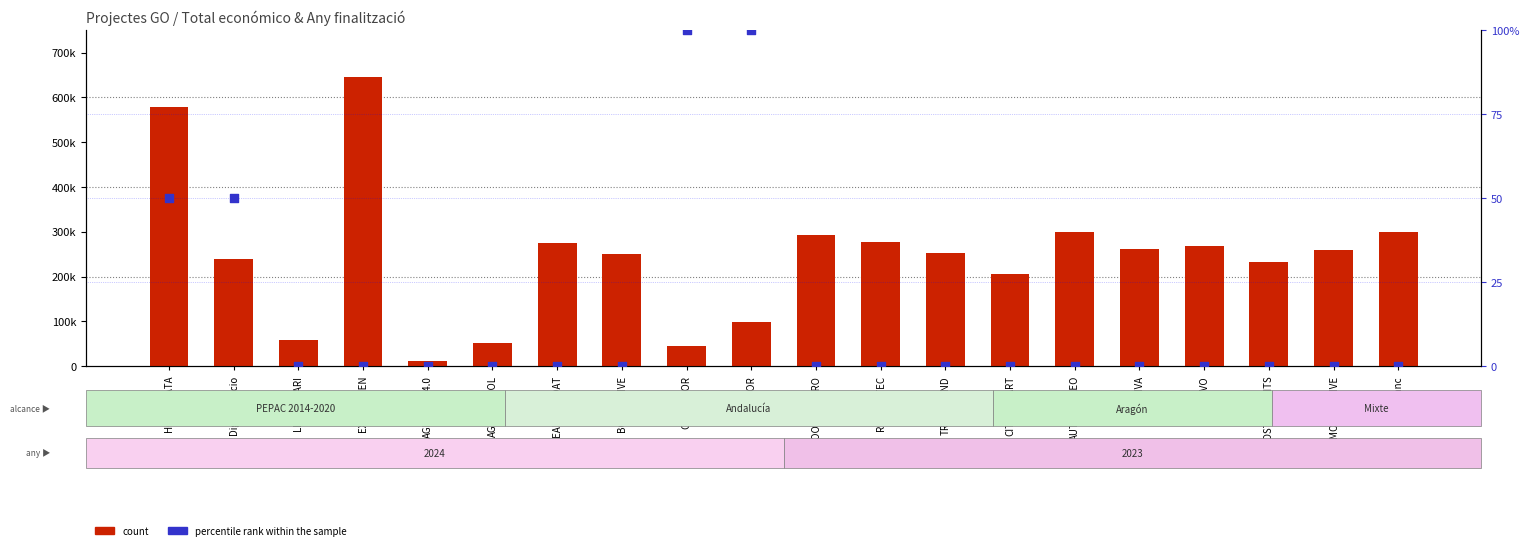

Which series contains the highest Y value?

count